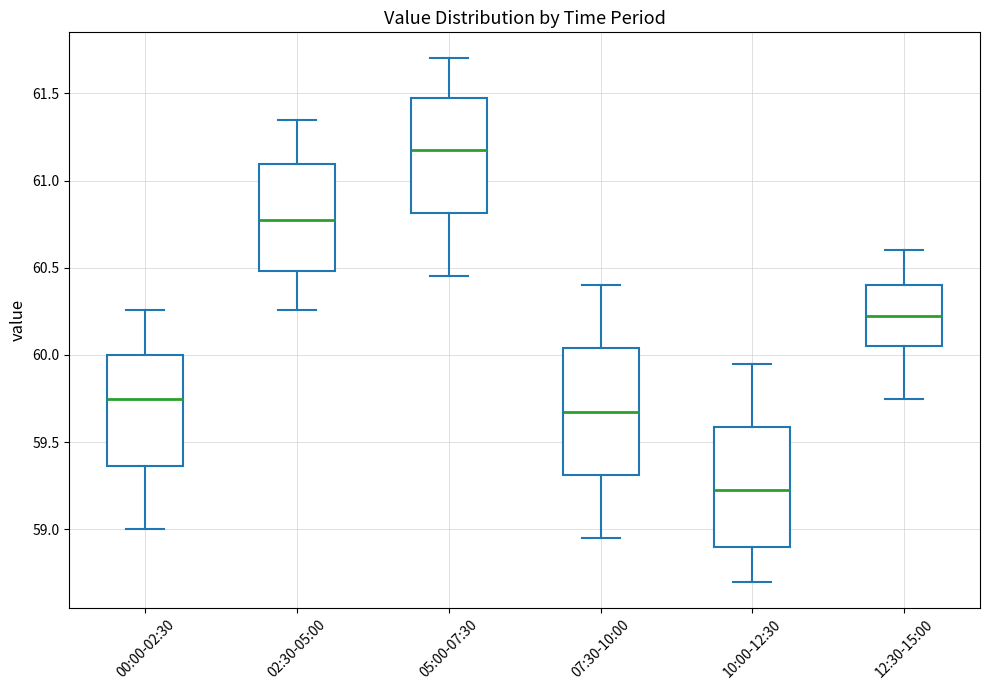

Reading left to right, read every box against the y-axis: the position of its median line, the range the box covers, and the ends of its whiskers. The values are not printed on the chart, so give them approximately, as read against the axis.

00:00-02:30: median 59.75, box 59.35 to 60.00, whiskers 59.00 to 60.25
02:30-05:00: median 60.80, box 60.50 to 61.10, whiskers 60.25 to 61.35
05:00-07:30: median 61.20, box 60.80 to 61.45, whiskers 60.45 to 61.70
07:30-10:00: median 59.70, box 59.30 to 60.05, whiskers 58.95 to 60.40
10:00-12:30: median 59.25, box 58.90 to 59.60, whiskers 58.70 to 59.95
12:30-15:00: median 60.25, box 60.05 to 60.40, whiskers 59.75 to 60.60